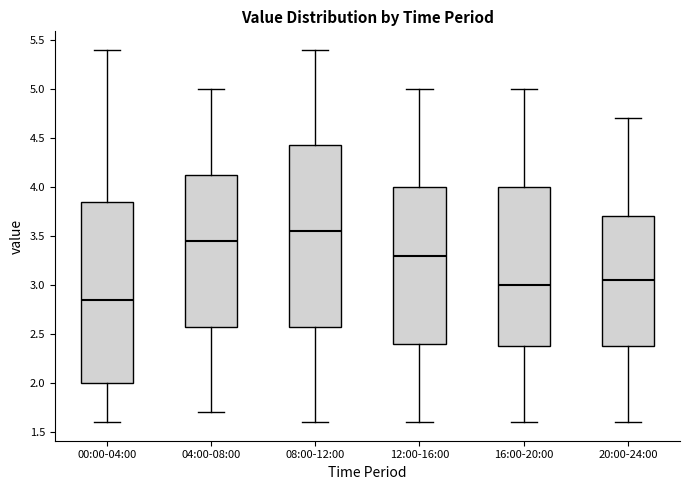

Reading left to right, transcribe this box plot: for each box, give where its median line is, the range the box spans, and where its two whiskers end, as read against the y-axis. The values are not printed on the chart, so give them approximately, as read against the axis.

00:00-04:00: median 2.85, box 2.00 to 3.85, whiskers 1.60 to 5.40
04:00-08:00: median 3.45, box 2.60 to 4.15, whiskers 1.70 to 5.00
08:00-12:00: median 3.55, box 2.60 to 4.45, whiskers 1.60 to 5.40
12:00-16:00: median 3.30, box 2.40 to 4.00, whiskers 1.60 to 5.00
16:00-20:00: median 3.00, box 2.40 to 4.00, whiskers 1.60 to 5.00
20:00-24:00: median 3.05, box 2.40 to 3.70, whiskers 1.60 to 4.70